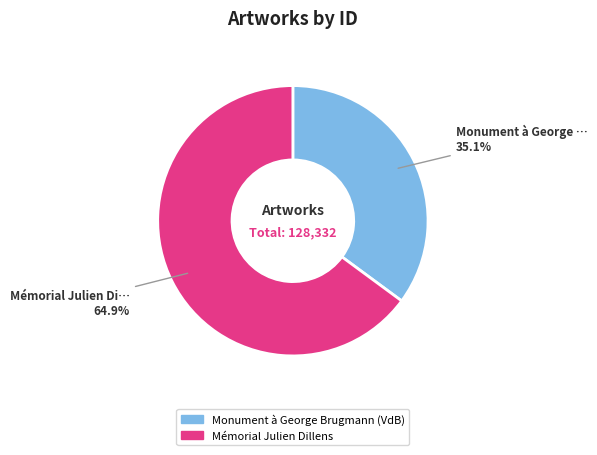

How many slices are in this pie chart?

2